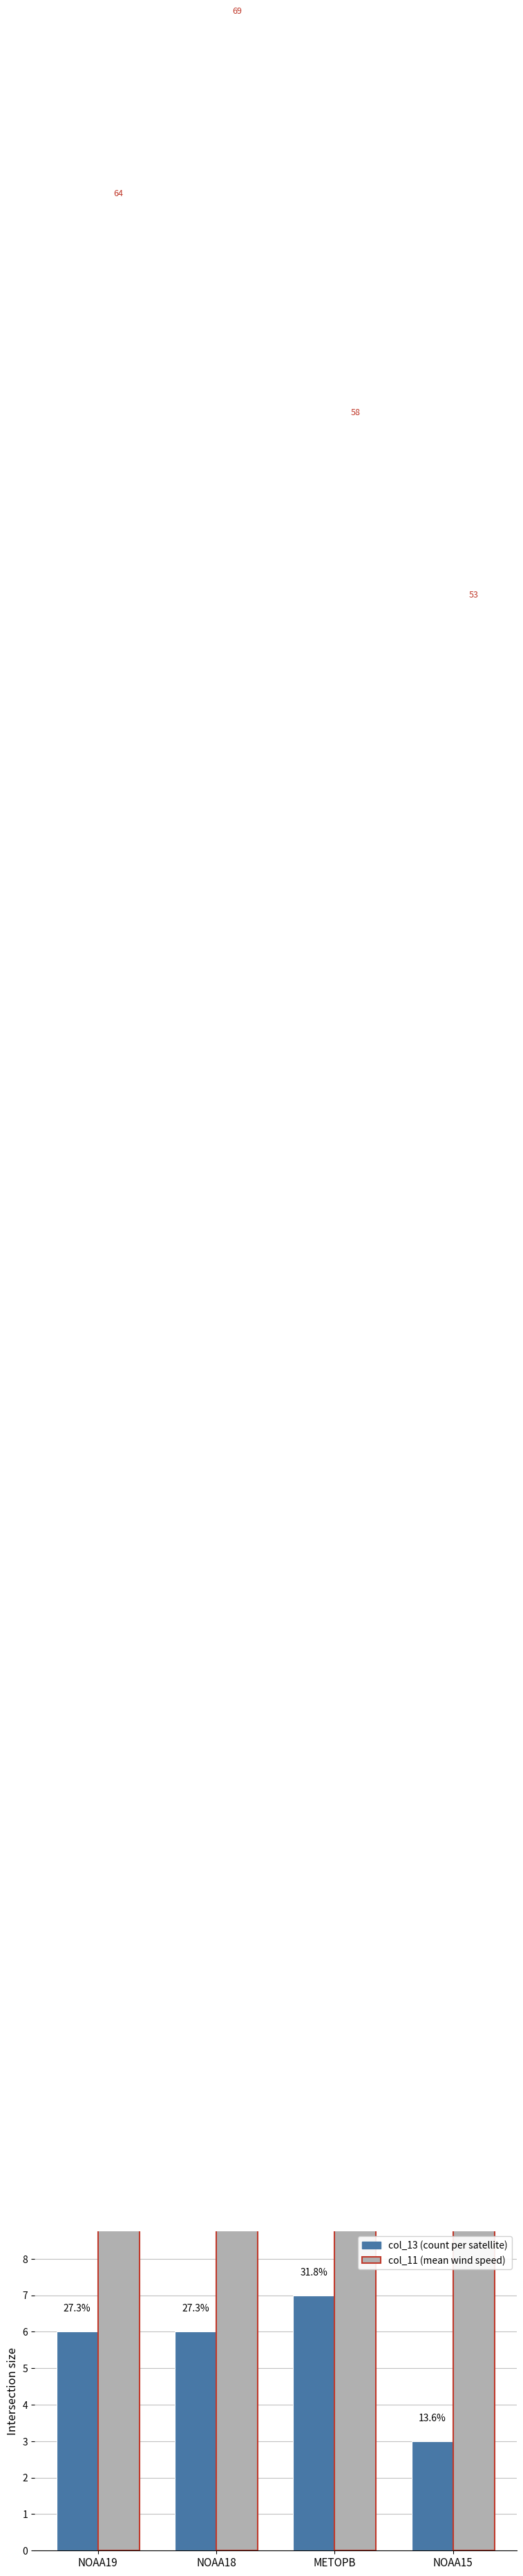

What is the label of the 4th bar from the right?

NOAA19